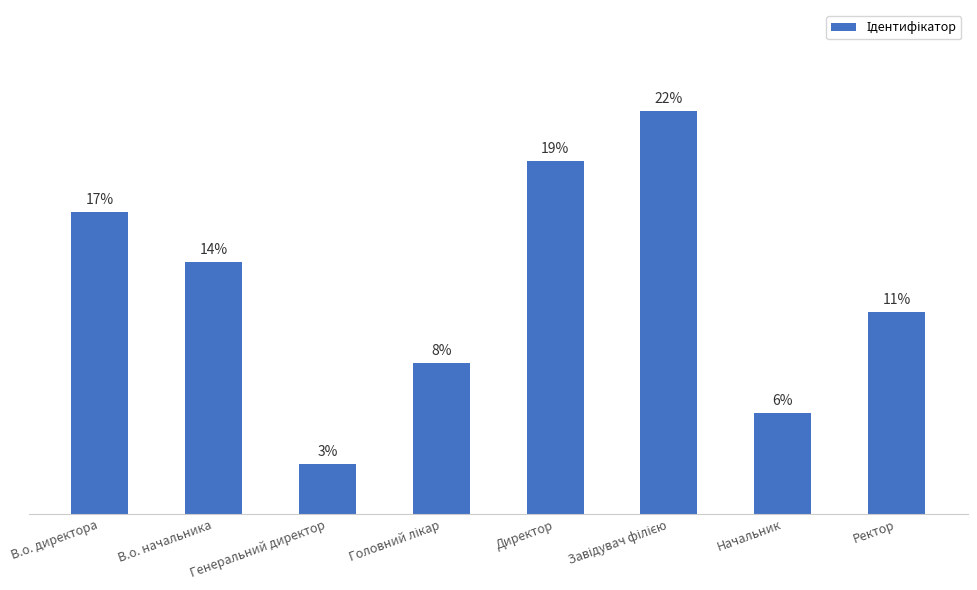

How many data points does each series have?

8